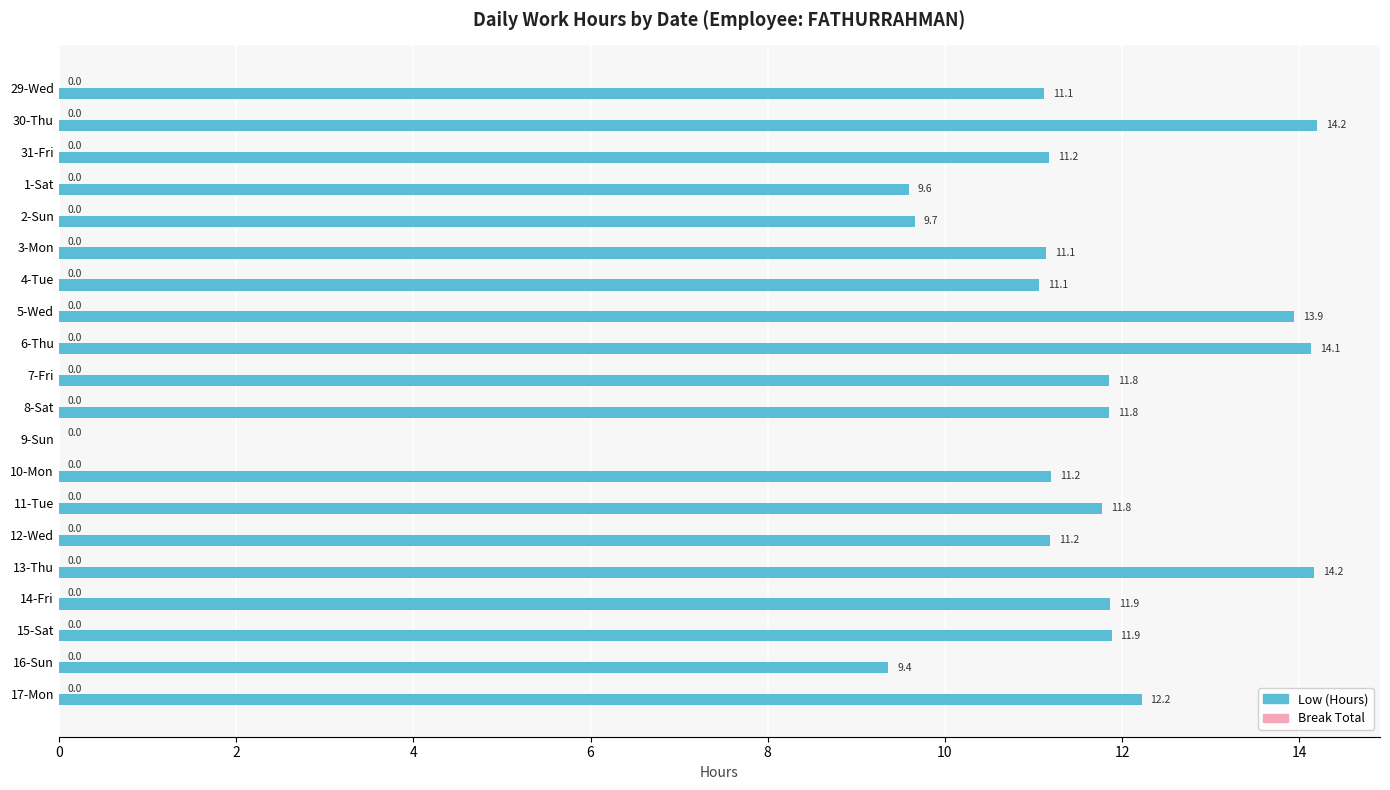

What is the approximate value at 14-Fri?

11.9